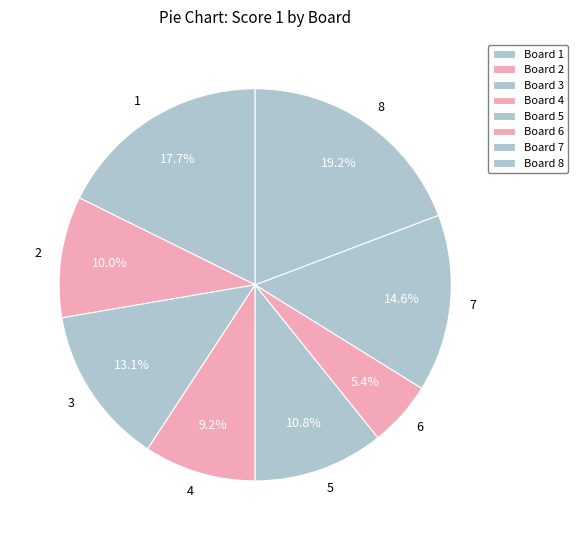

To the nearest percent, what is the difference between the 4 and 7 slice percentages?

5%